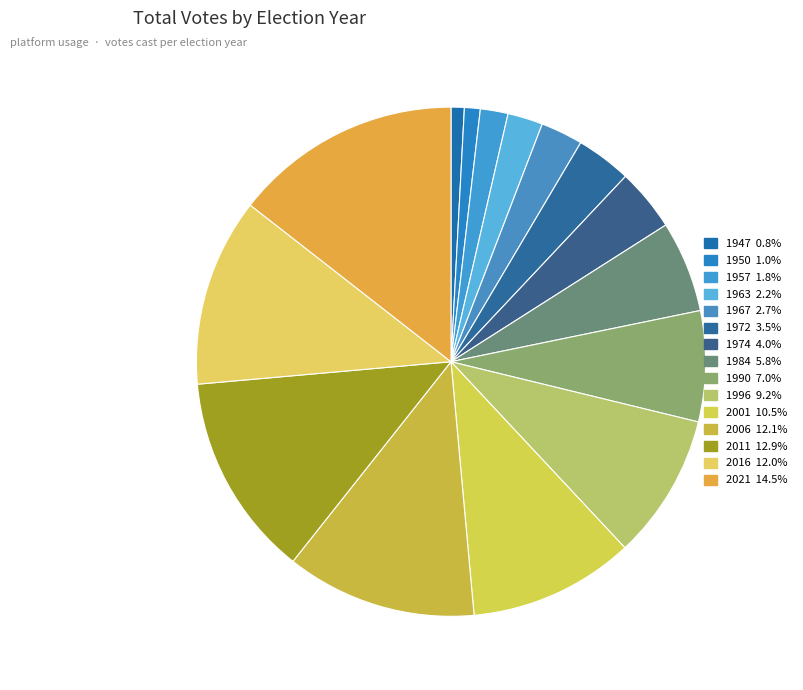

What is the change in value from 1950 to 1957?

+152480